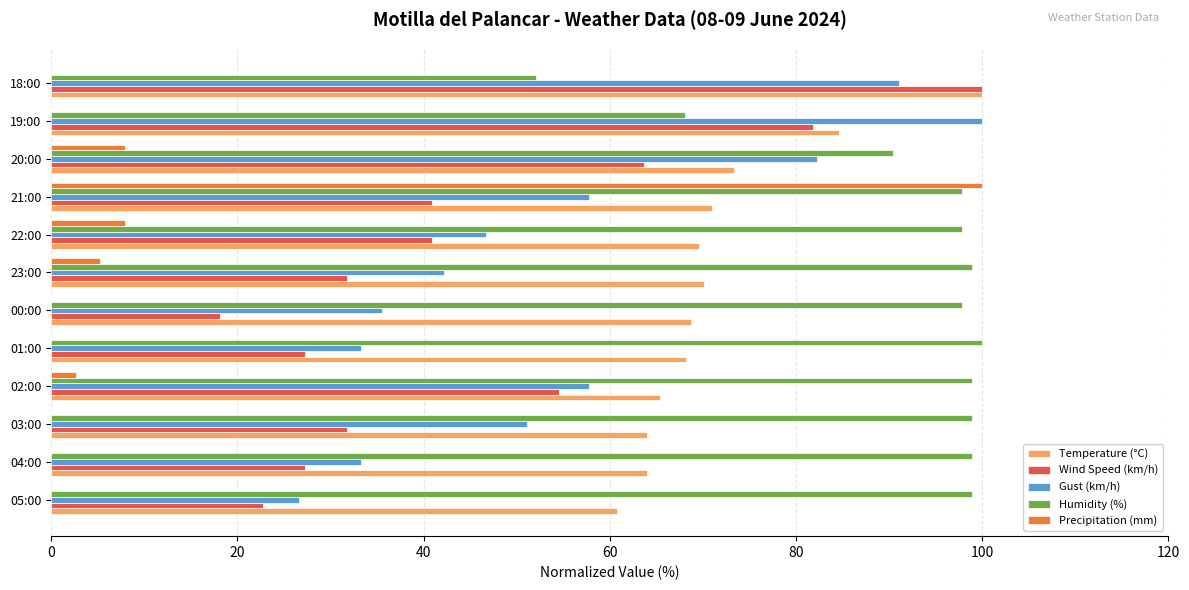

How many categories are shown in the chart?

12